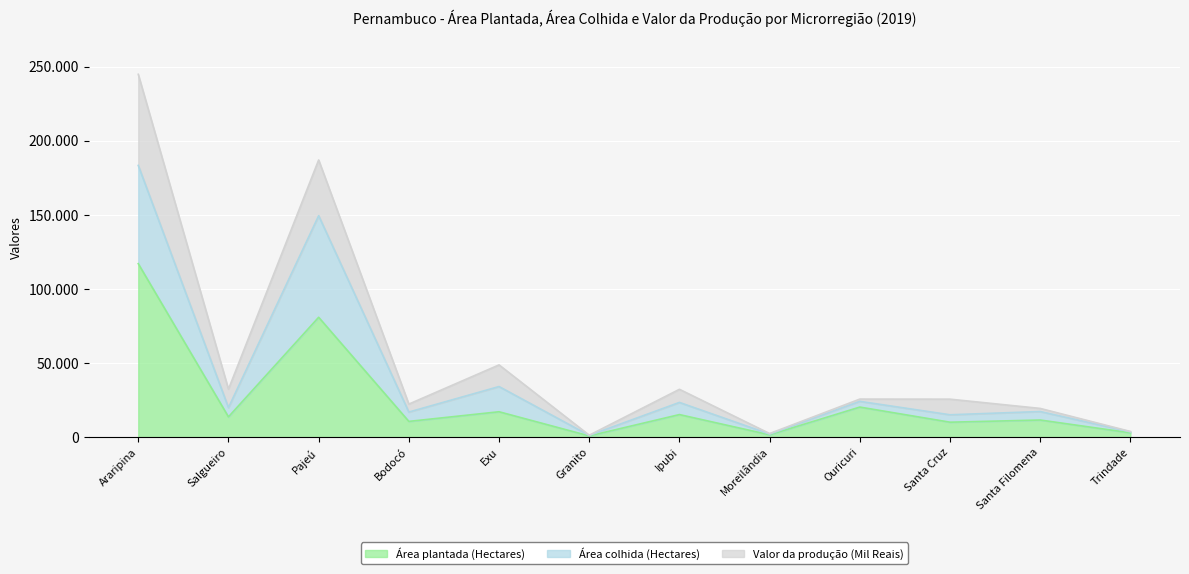

What is the approximate value of Área plantada (Hectares) at Granito, to the nearest 10?

800